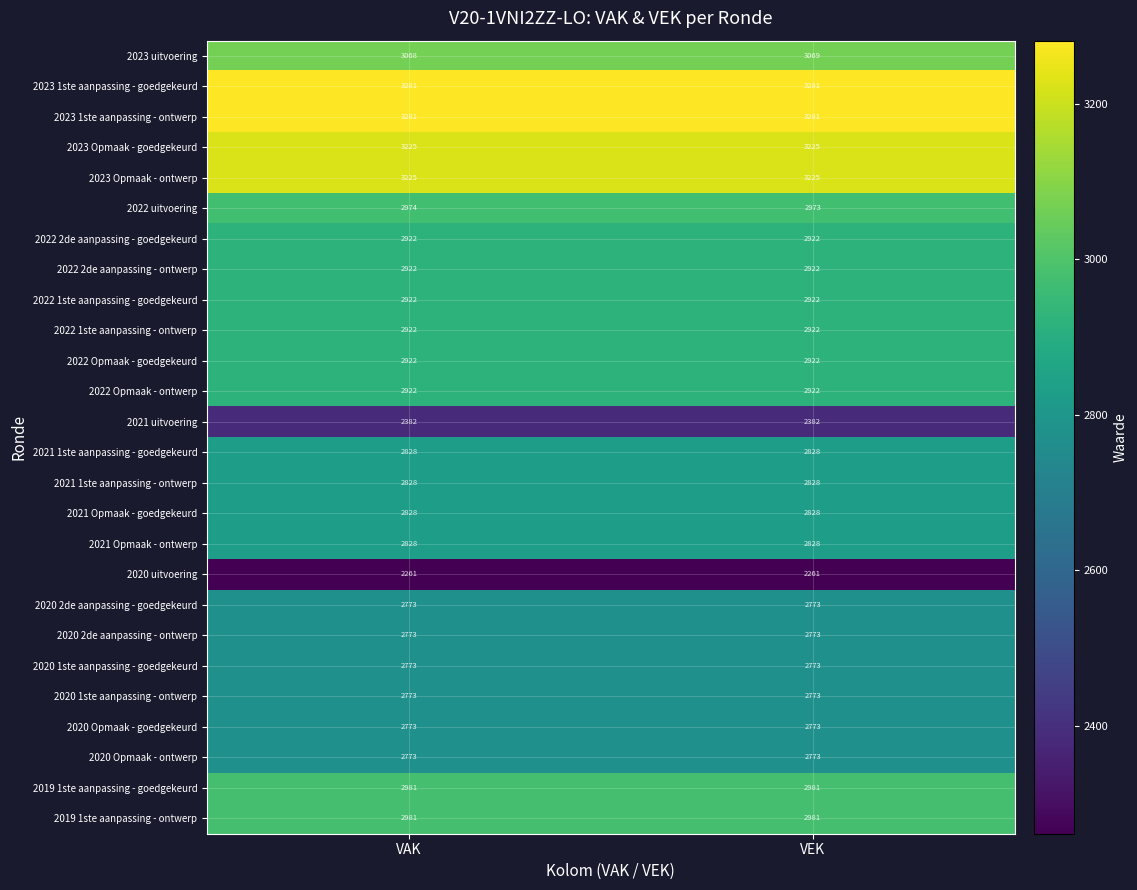

What is the average value of the 2023 1ste aanpassing - ontwerp series?

3281